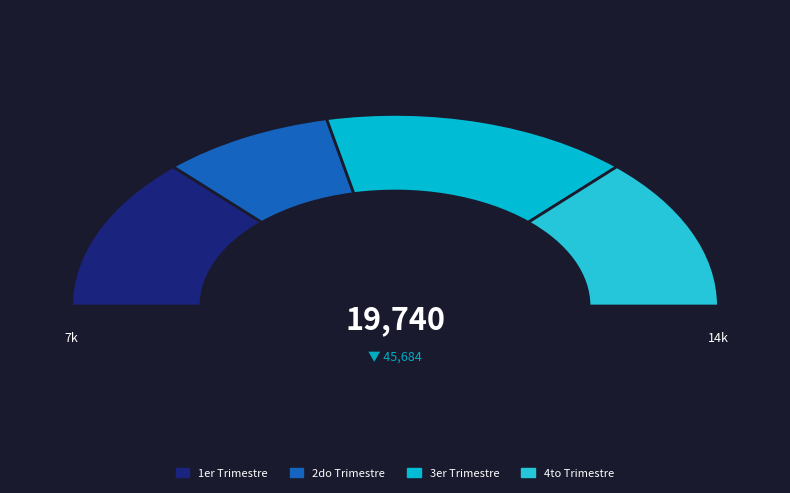

True or false: Marzo accounts for 2% of the total.

False